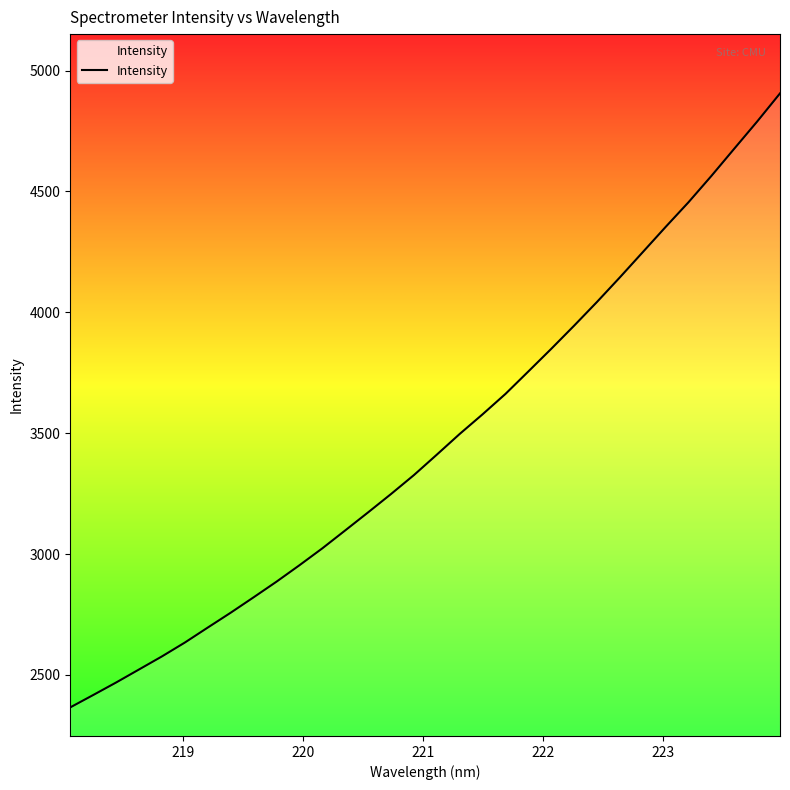

Does the chart display data point markers on the line(s)?

No